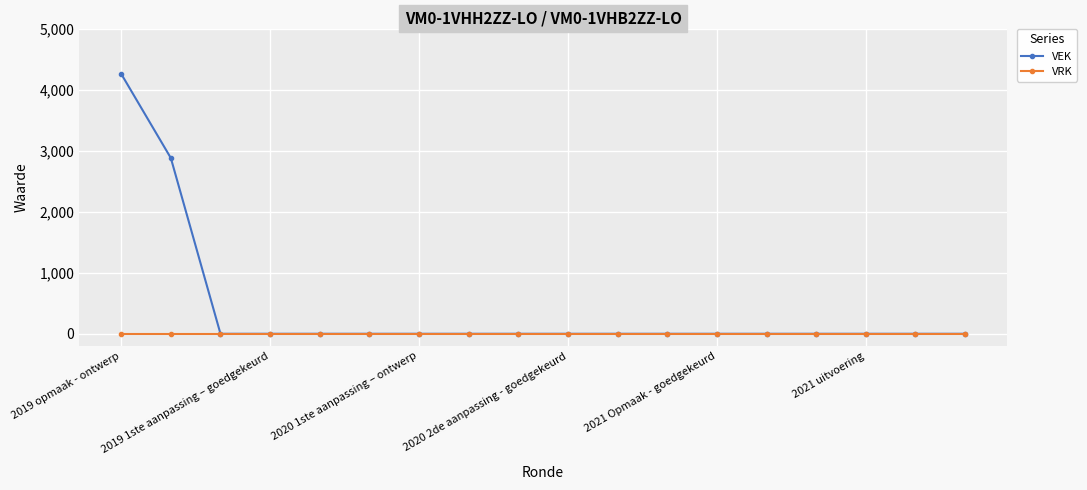

At how many categories does at least one series exceed 3188?

1